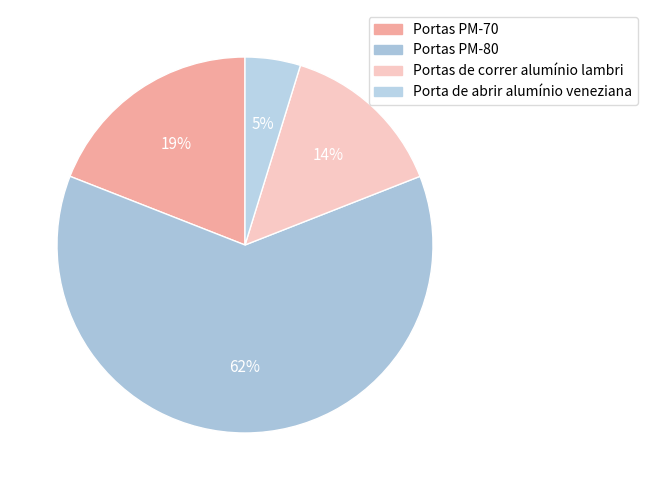

How many slices are in this pie chart?

4